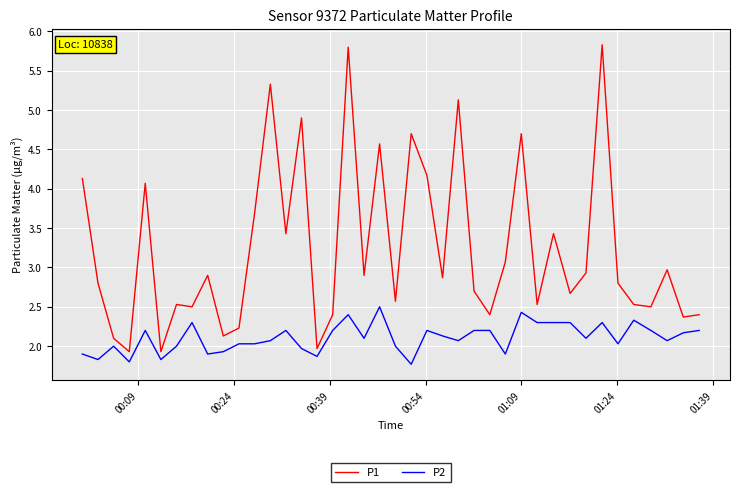

Does the chart have visible grid lines?

Yes